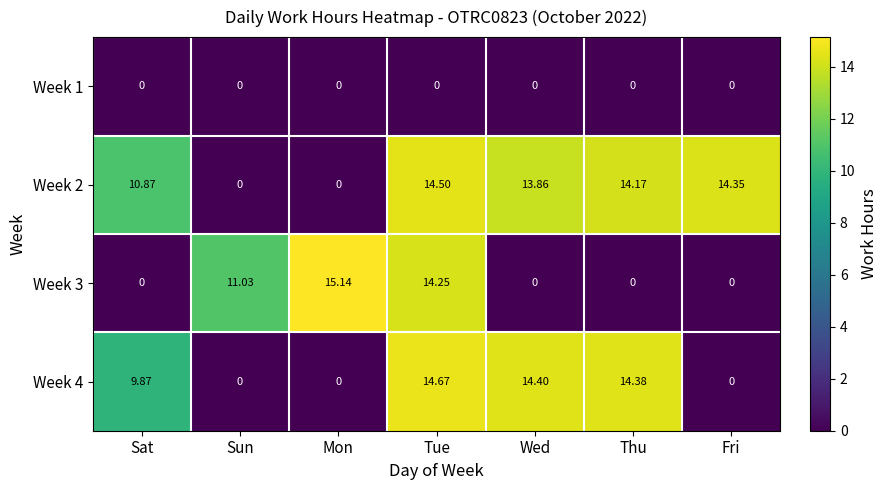

Is the value of Week 1 at Tue greater than the value of Week 2 at Thu?

No